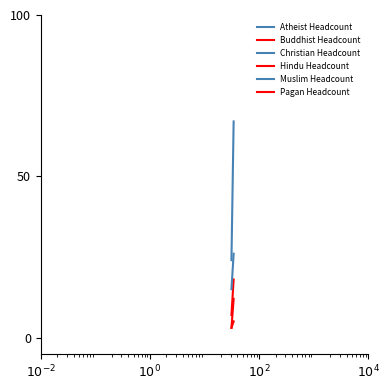

What is the lowest value of the Christian Headcount series?

238